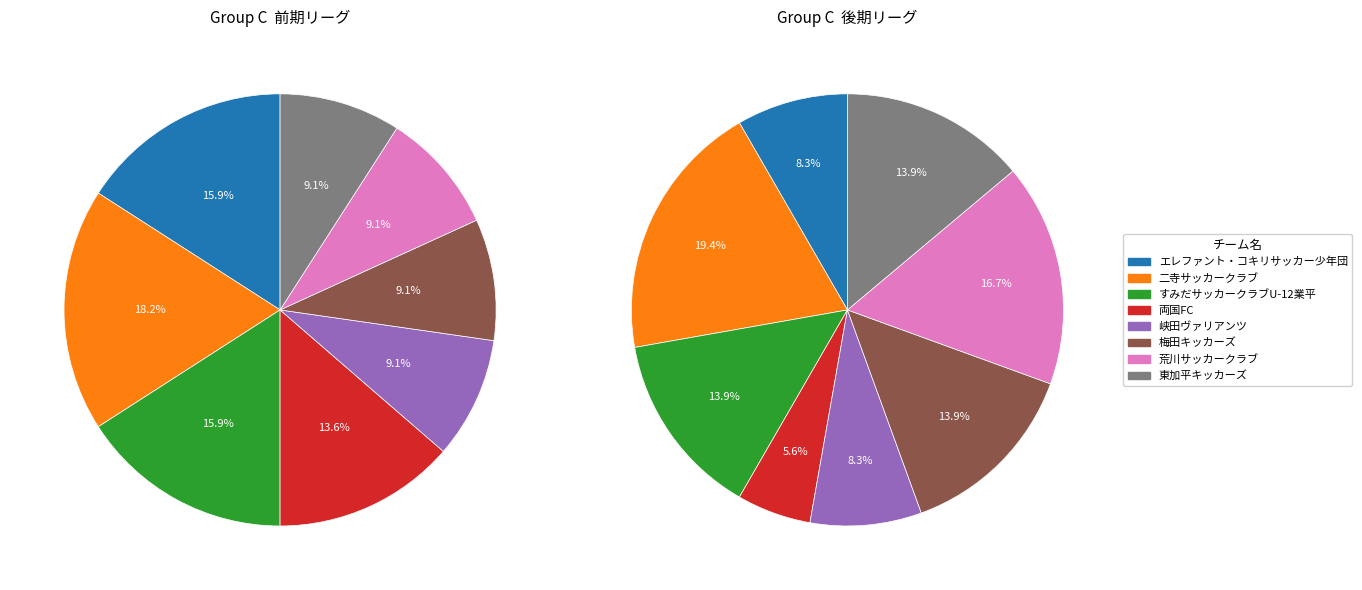

Rank the categories by value from lowest to highest.

峡田ヴァリアンツ, 梅田キッカーズ, 荒川サッカークラブ, 東加平キッカーズ, 両国FC, エレファント・コキリサッカー少年団, すみだサッカークラブU-12業平, 二寺サッカークラブ